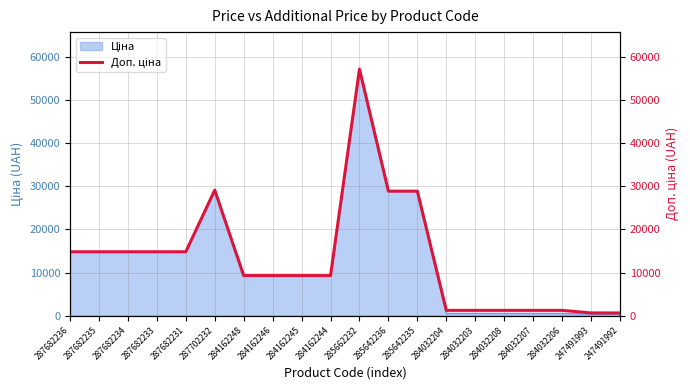

How many lines are shown in the chart?

1